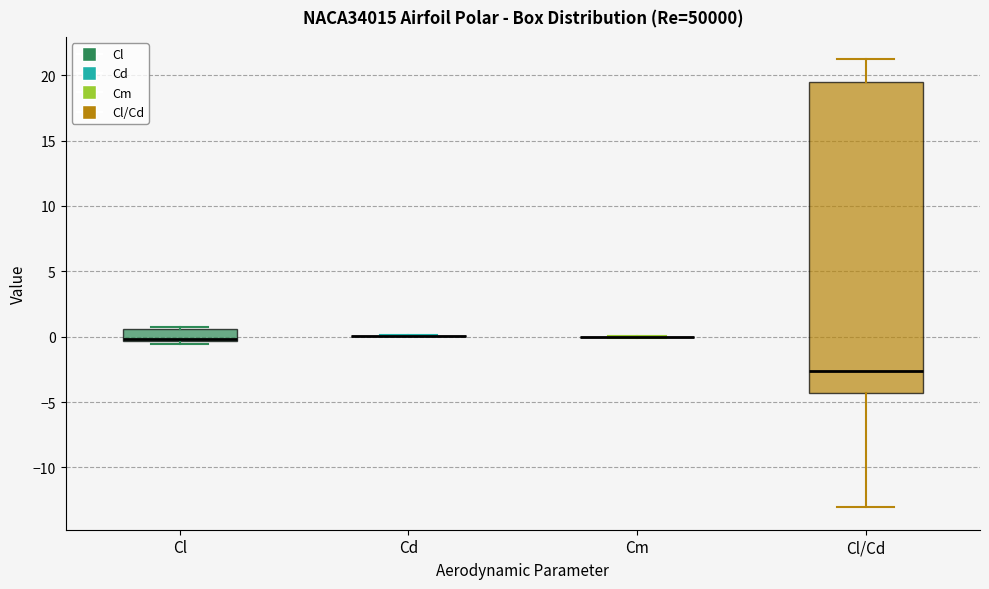

Where is the upper edge of the box for Cl on the y-axis? The values are not printed on the chart, so give them approximately, as read against the axis.

0.5